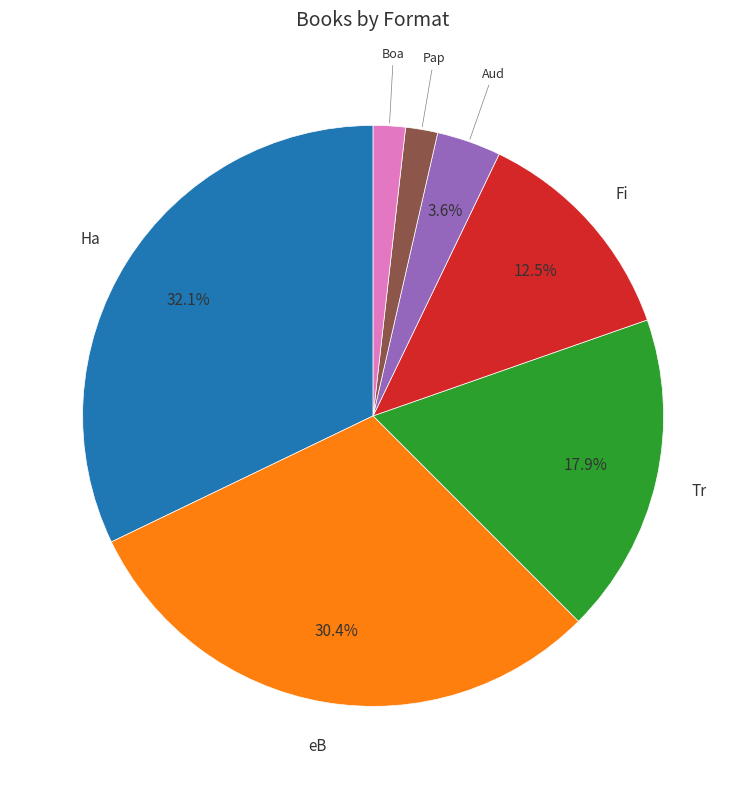

Is there a majority slice in this chart?

No